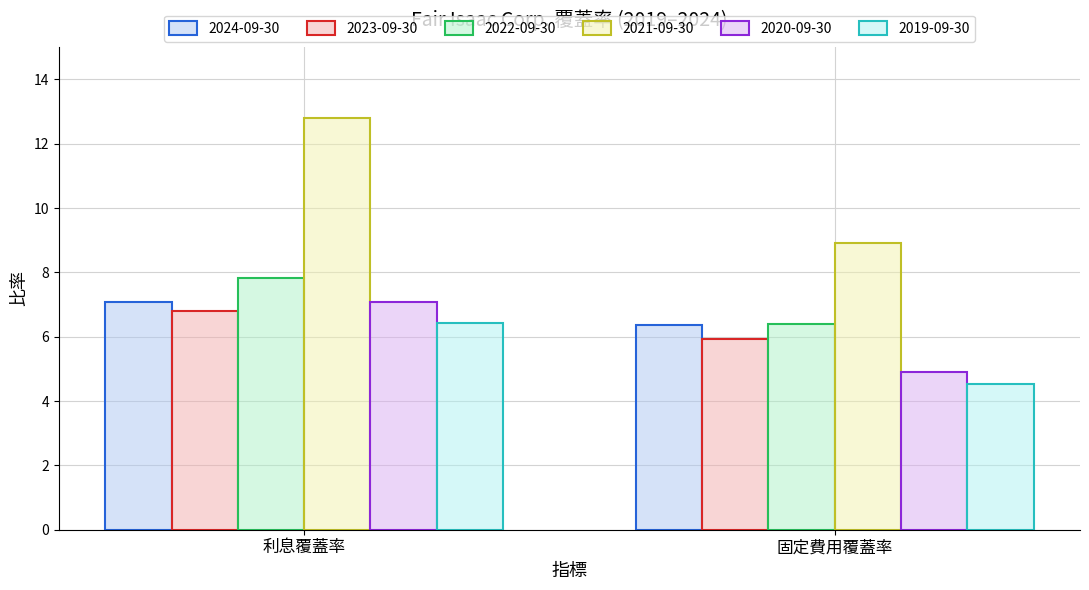

At which label is 2021-09-30 closest to 10?

固定費用覆蓋率